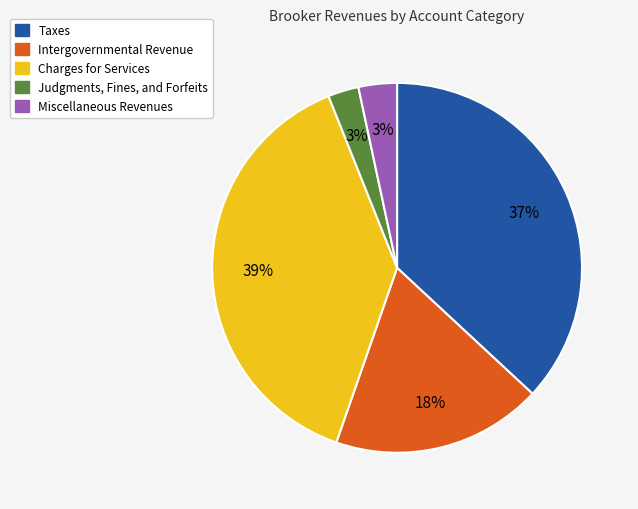

To the nearest percent, what portion does Miscellaneous Revenues represent?

3%